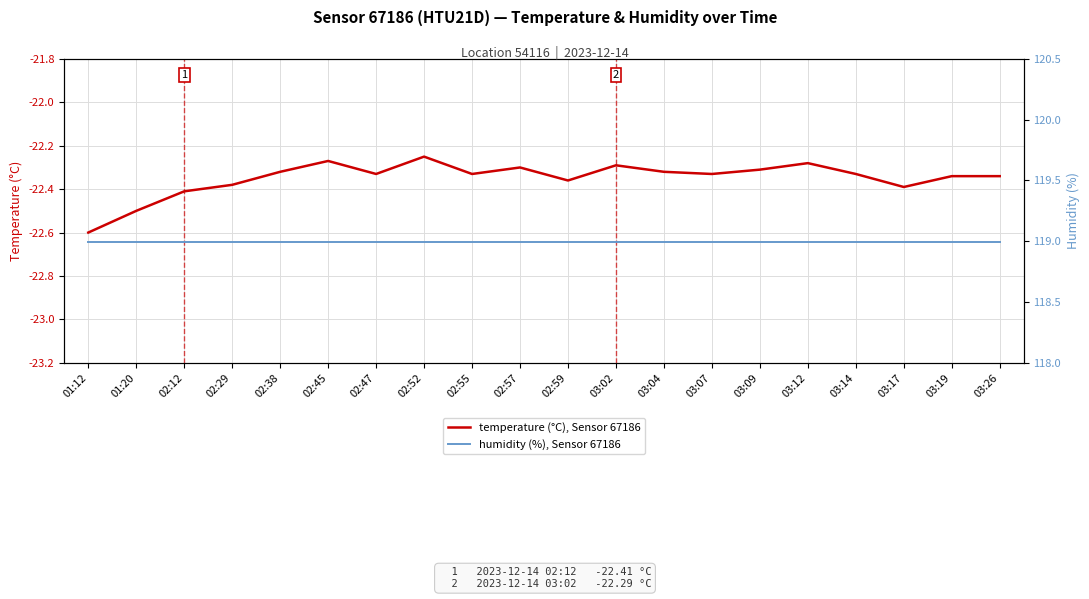

Which has a higher value, 03:26 or 02:55?

02:55